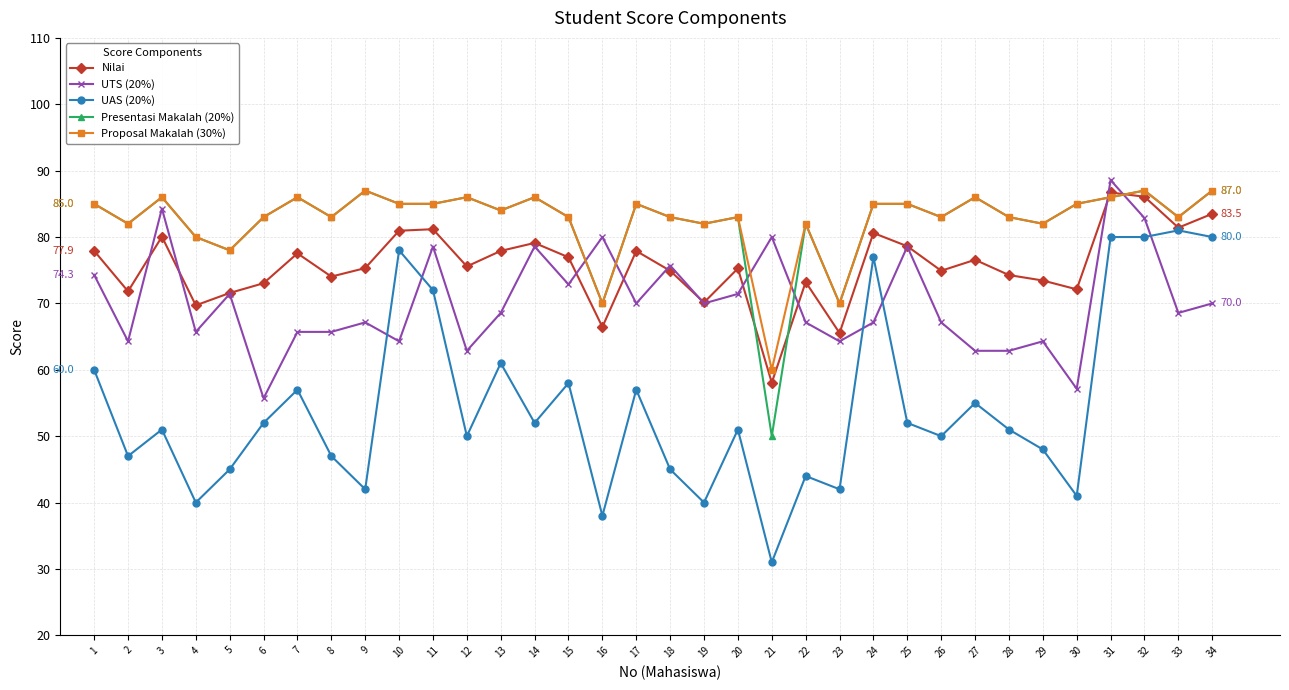

Is the value of Proposal Makalah (30%) at 15 greater than the value of Presentasi Makalah (20%) at 2?

Yes